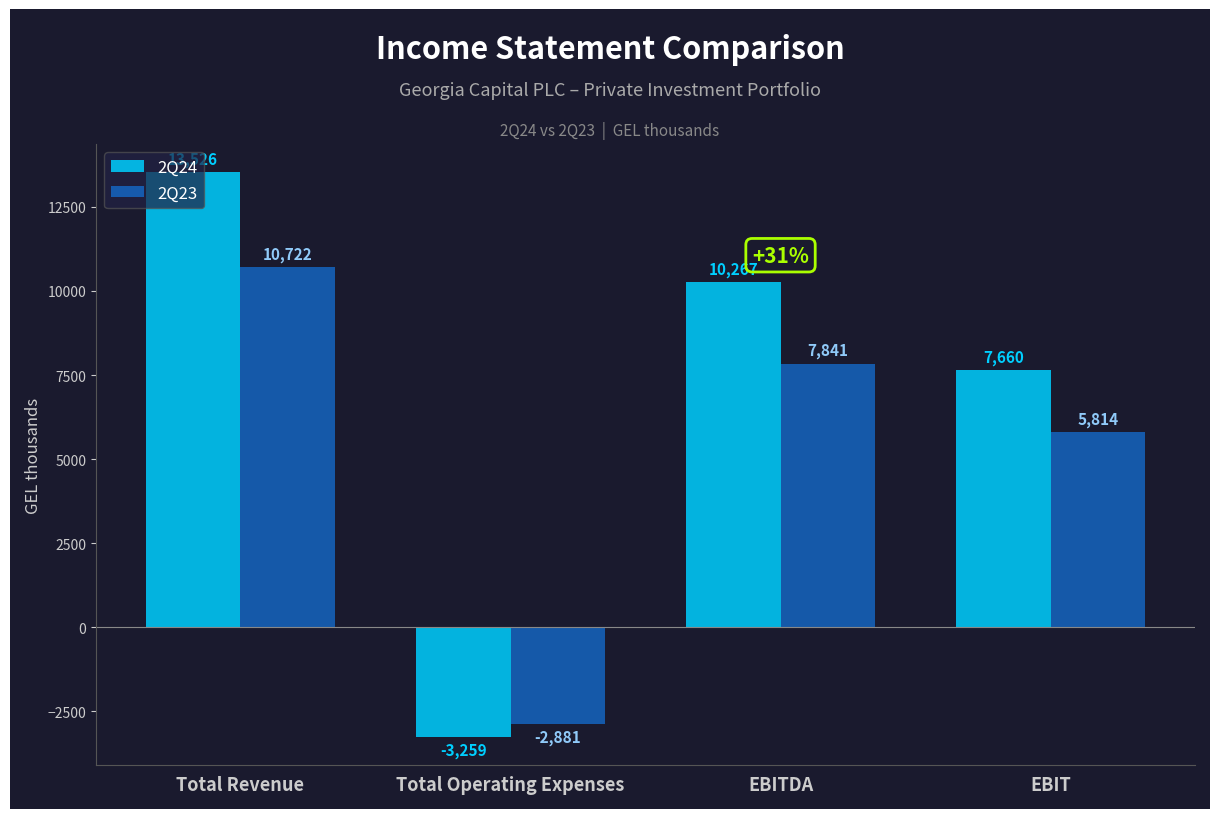

At which category is the sum across all series the highest?

Total Revenue